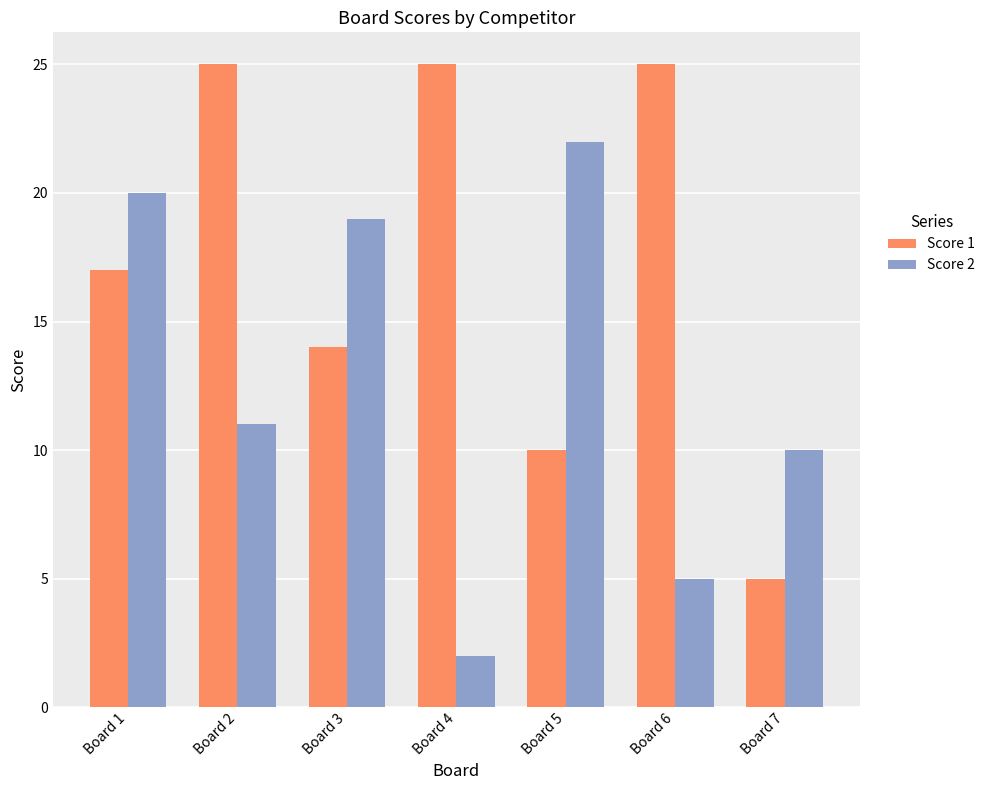

At how many categories does at least one series exceed 2?

7